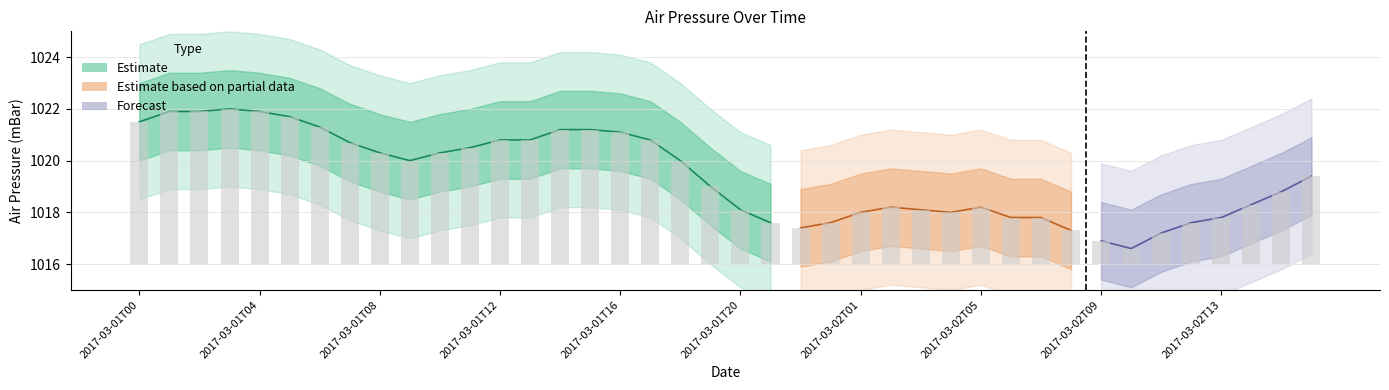

What is the difference between the maximum and minimum values?

5.4